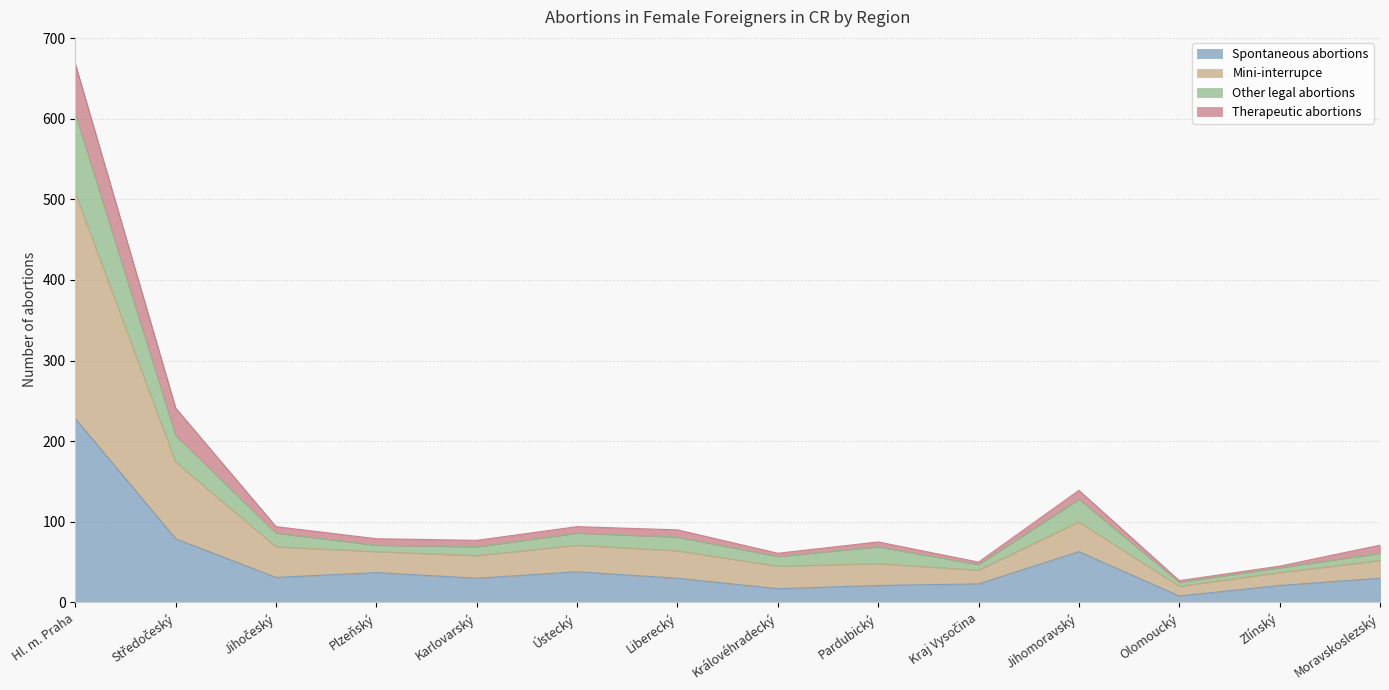

What is the maximum value for Spontaneous abortions?

228